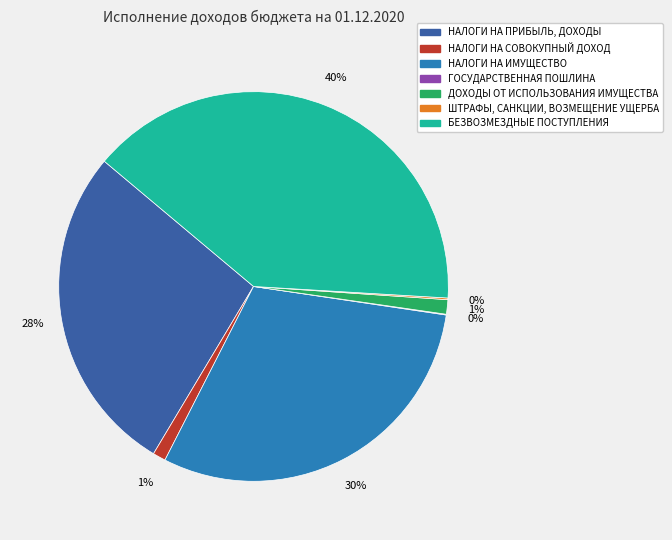

Combined, do БЕЗВОЗМЕЗДНЫЕ ПОСТУПЛЕНИЯ and НАЛОГИ НА ИМУЩЕСТВО account for over 50%?

Yes